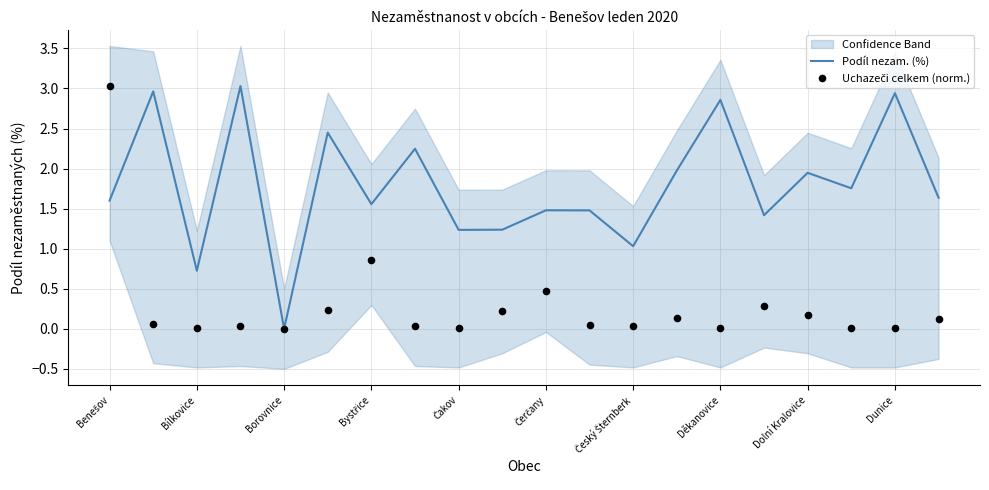

Which series contains the highest Y value?

Podíl nezam. (%)